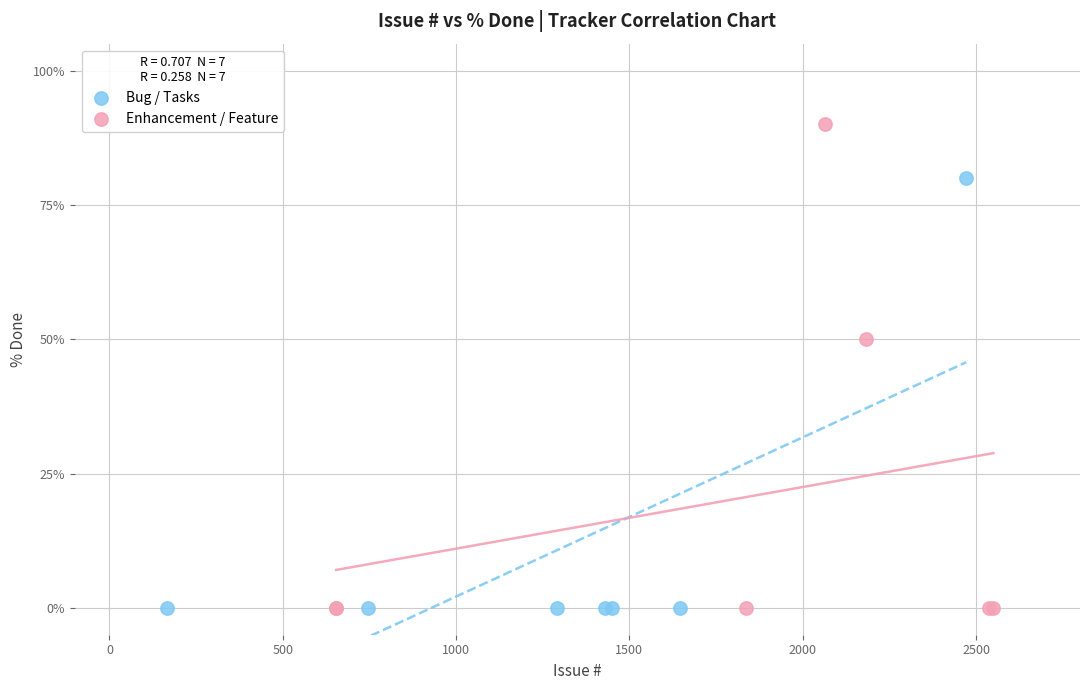

Which series has the largest Y range (max minus min)?

Enhancement / Feature